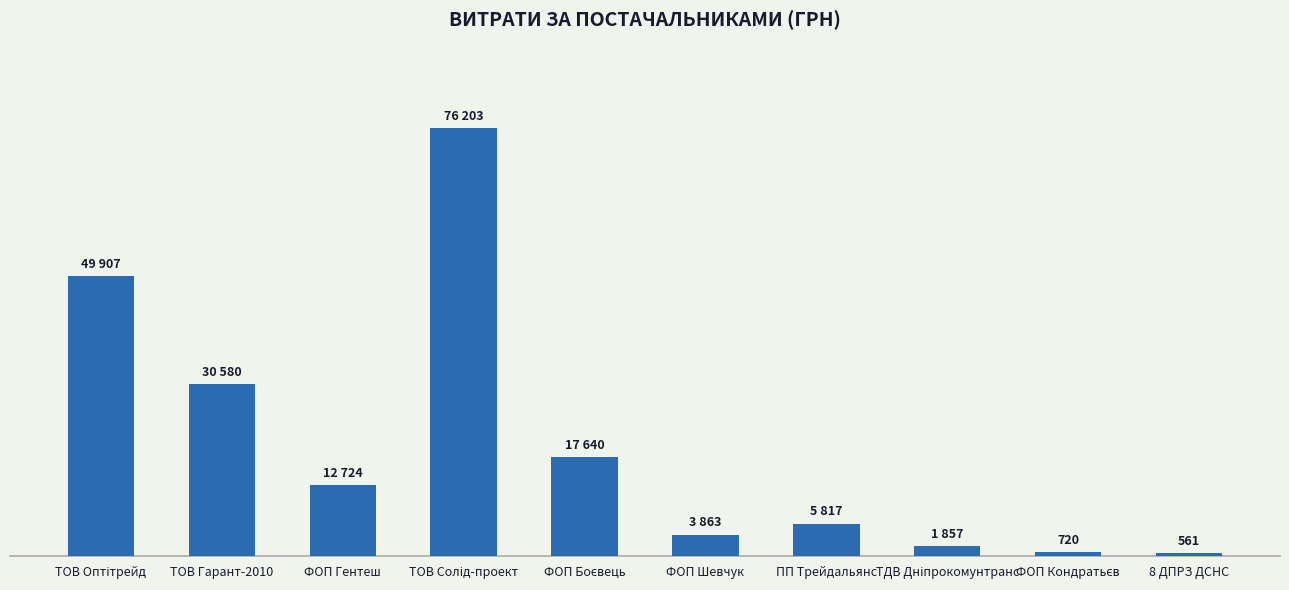

Are the bars horizontal?

No